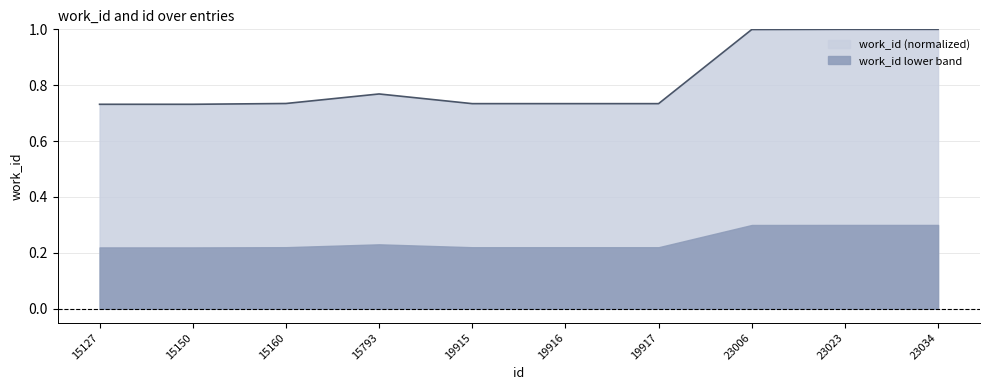

The chart shows a value of 0.2 at 15150. True or false?

False